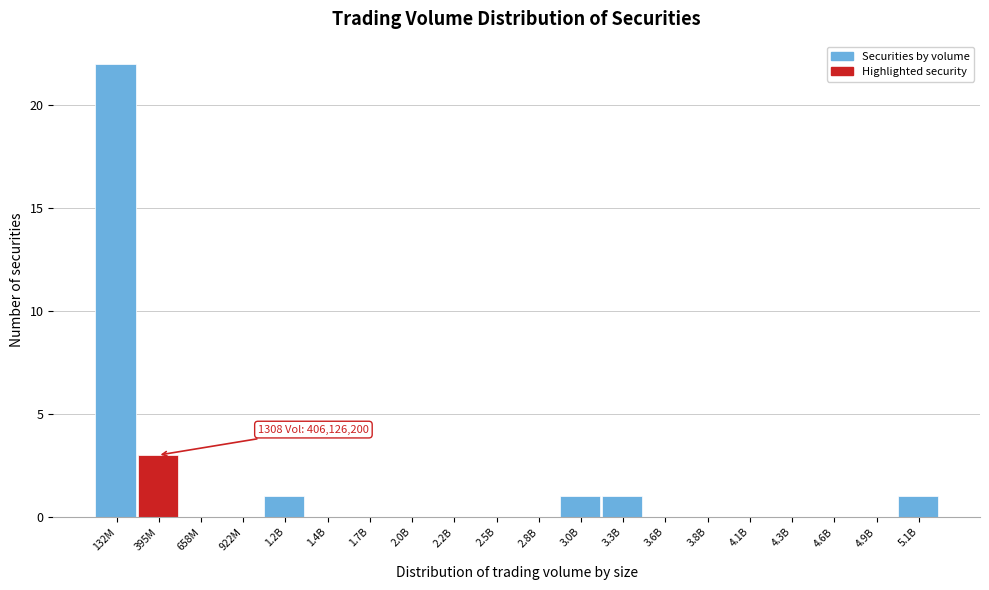

Reading left to right, transcribe all the data shown in this chart.

132M=22	395M=3	658M=0	922M=0	1.2B=1	1.4B=0	1.7B=0	2.0B=0	2.2B=0	2.5B=0	2.8B=0	3.0B=1	3.3B=1	3.6B=0	3.8B=0	4.1B=0	4.3B=0	4.6B=0	4.9B=0	5.1B=1